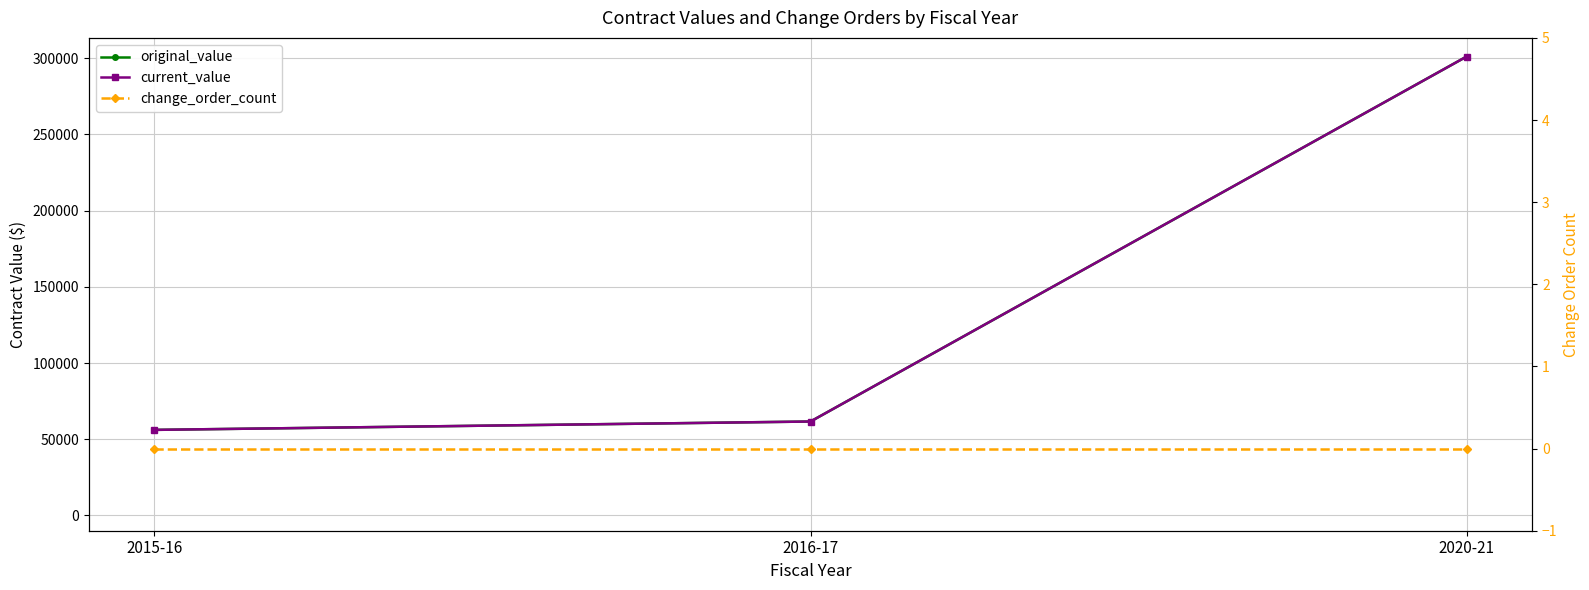

Which category has the lowest value across all series?

2015-16